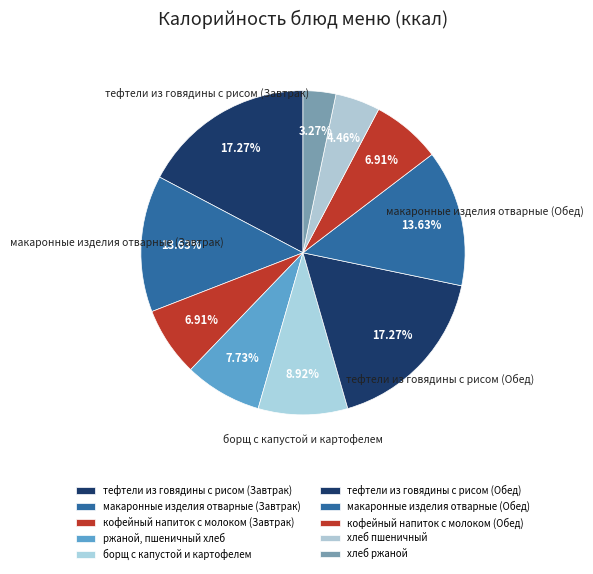

To the nearest percent, what is the difference between the хлеб ржаной and ржаной, пшеничный хлеб slice percentages?

4%